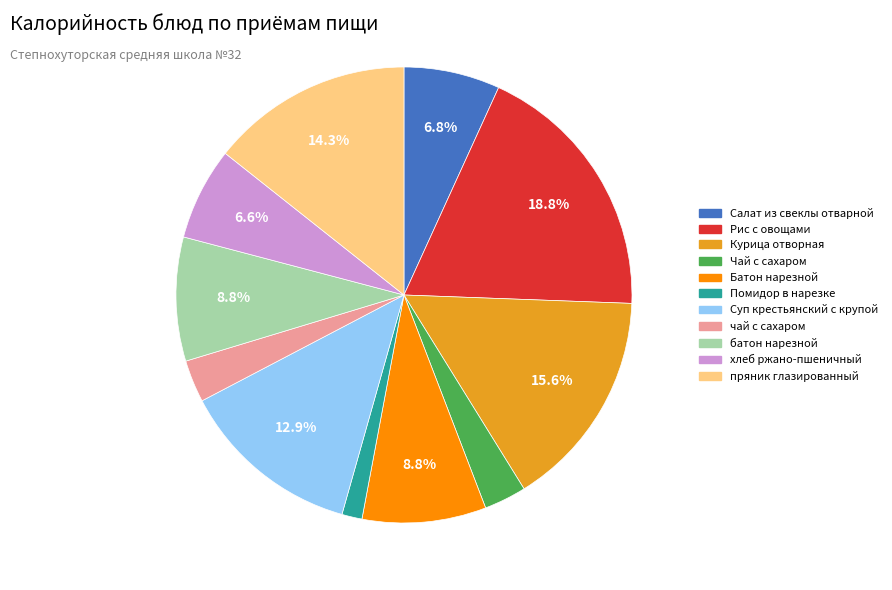

What percentage is the Рис с овощами slice, to the nearest percent?

19%